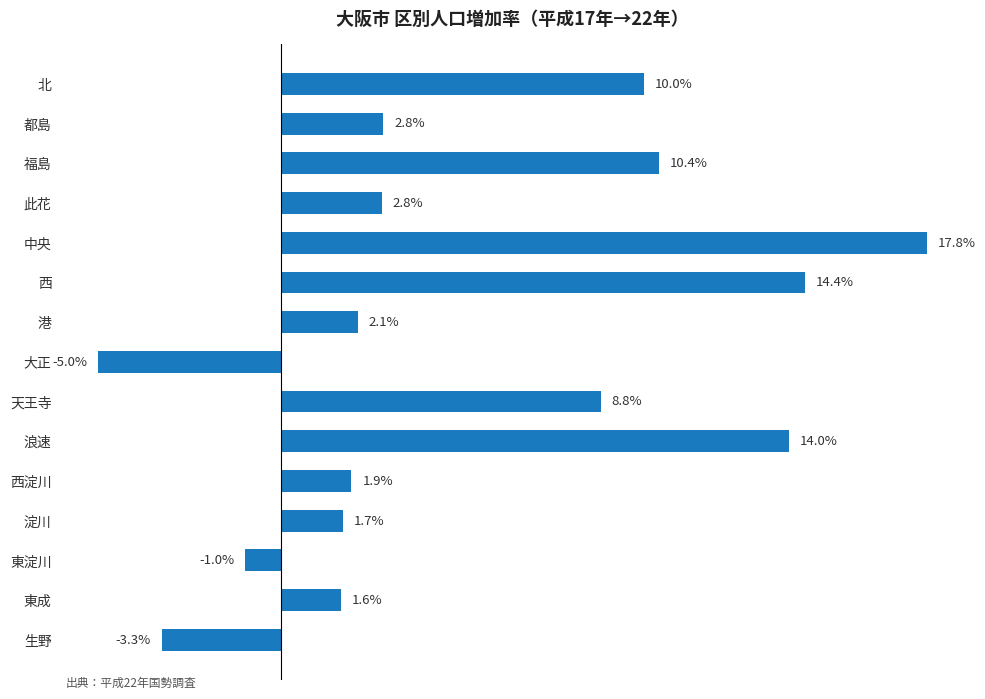

Which label corresponds to the smallest value in the chart?

大正